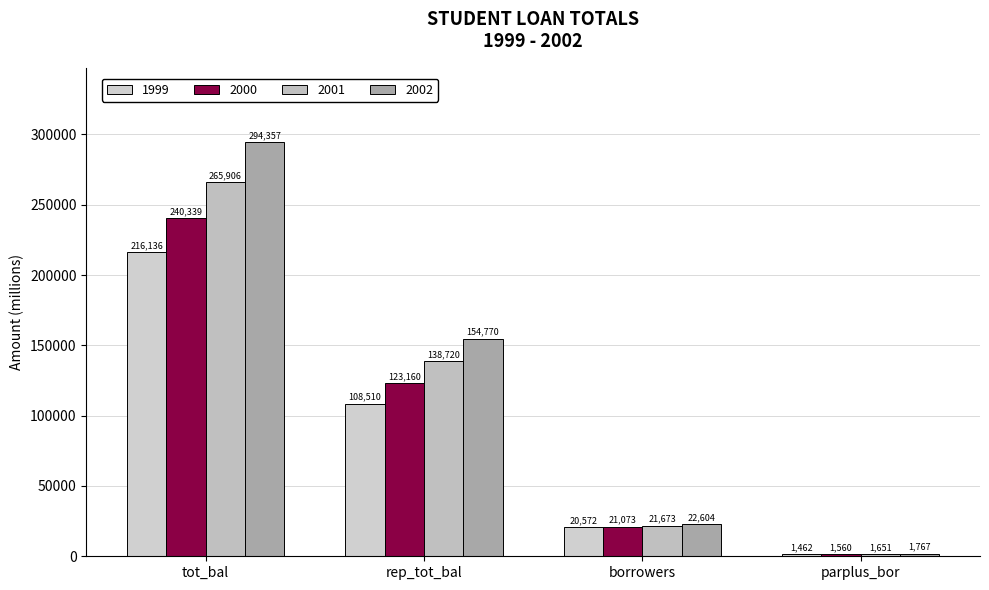

Where does the 2002 series first go above 154770?

tot_bal